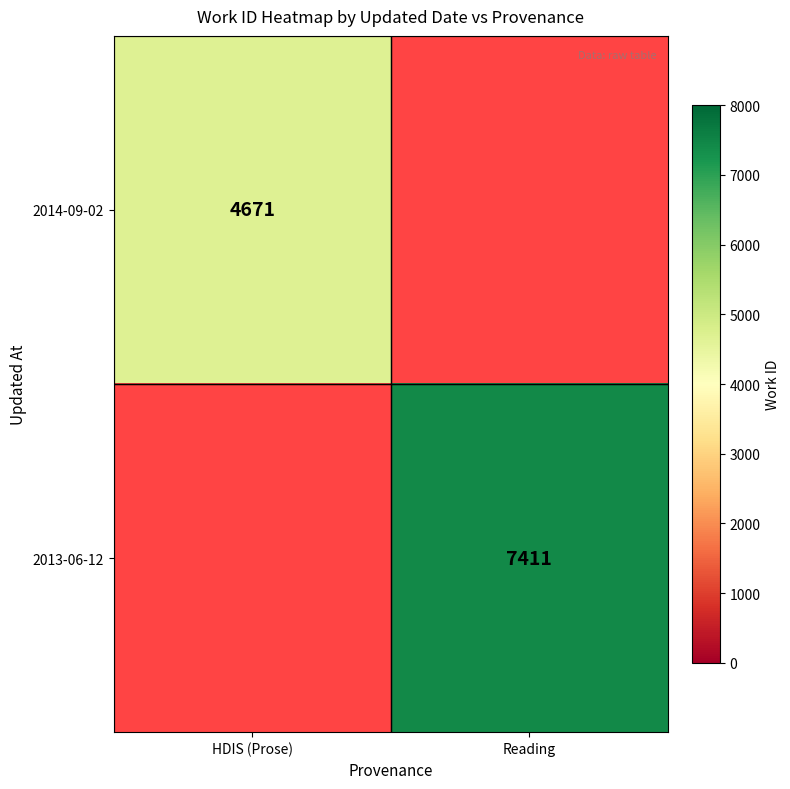

Is the value of 2013-06-12 at Reading greater than the value of 2014-09-02 at HDIS (Prose)?

Yes